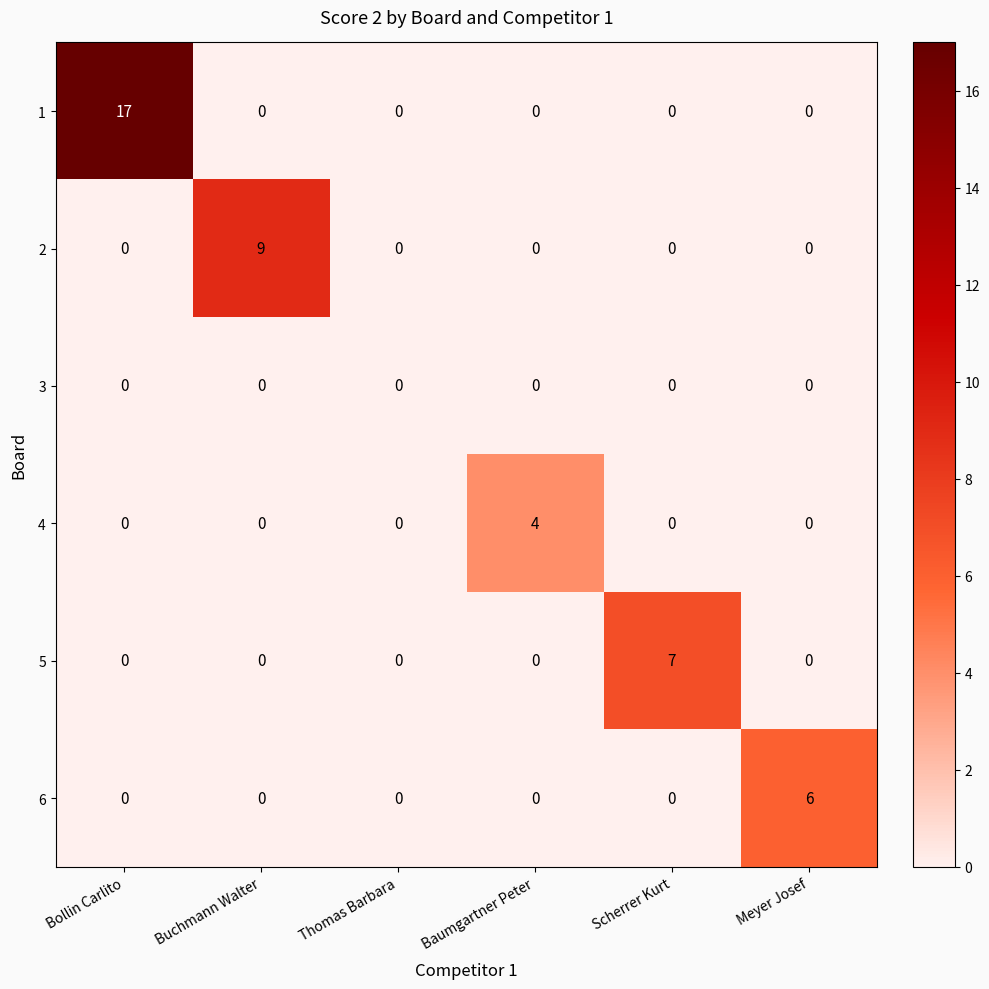

List the series in order of their peak value, lowest first.

3, 4, 6, 5, 2, 1